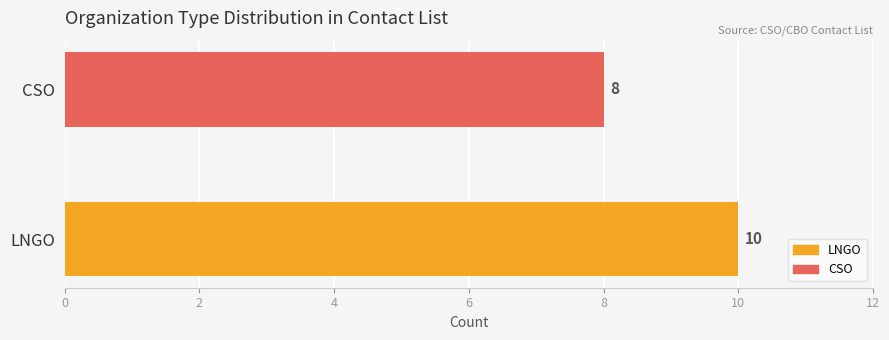

Reading bottom to top, what are all the values shown in this chart?

LNGO=10	CSO=8